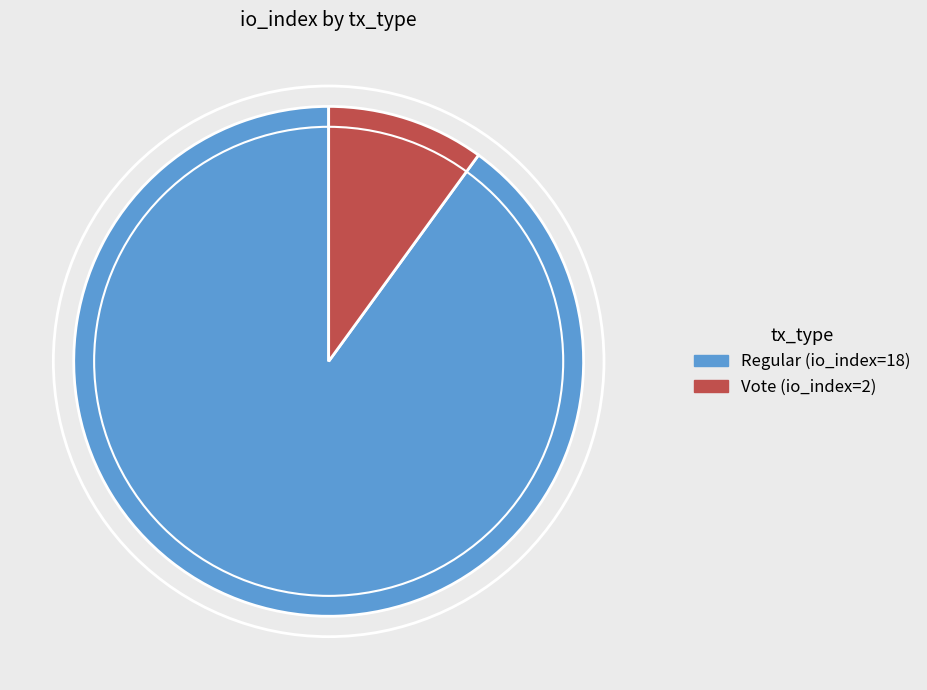

How many segments does this pie chart have?

2